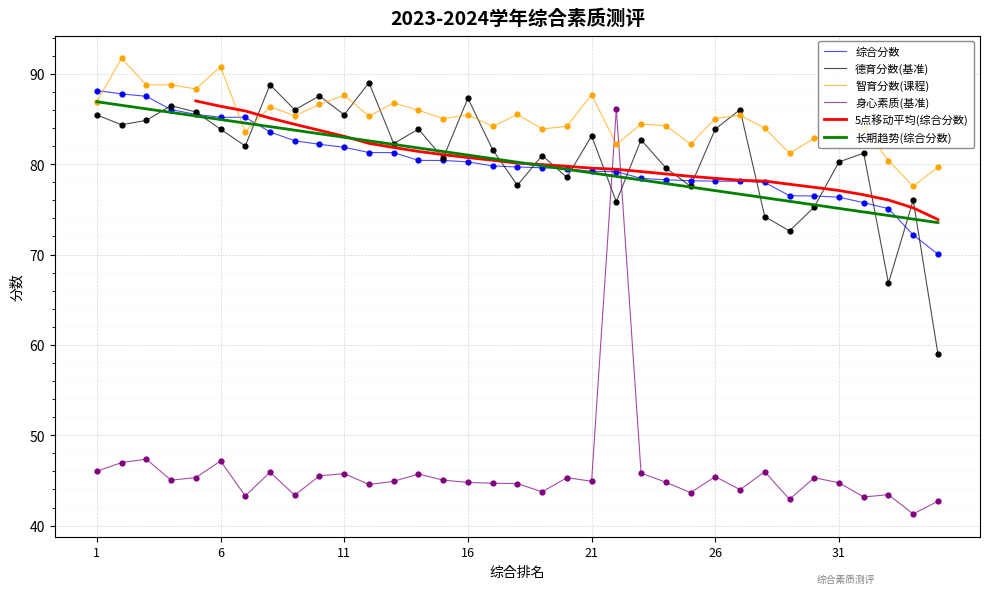

At how many categories does at least one series exceed 81?

32